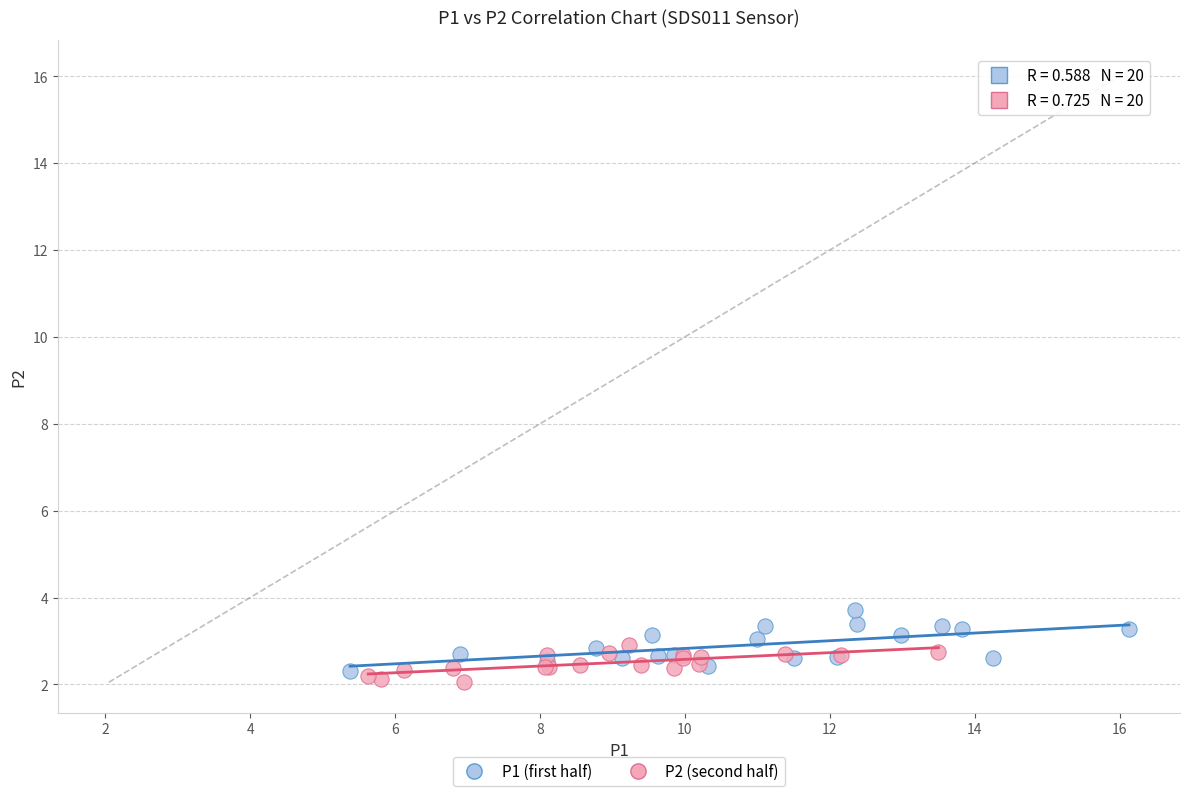

Which series contains the highest Y value?

P1 (first half)